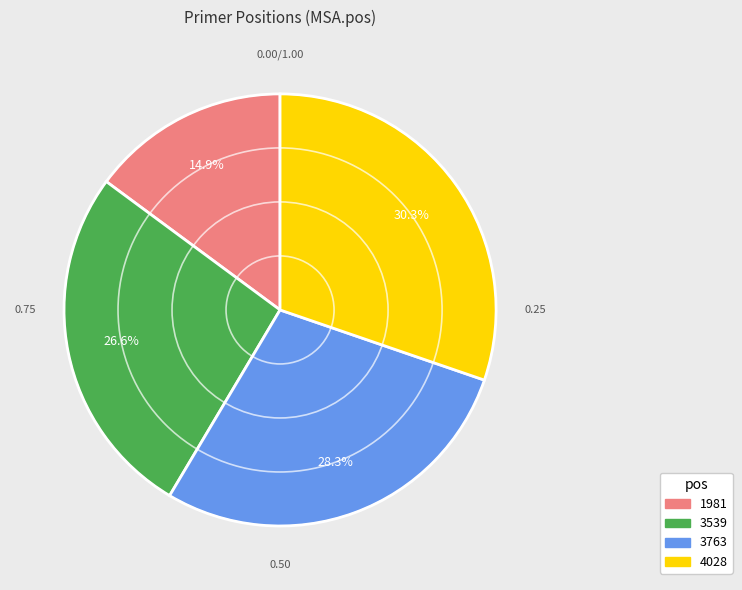

How many segments does this pie chart have?

4